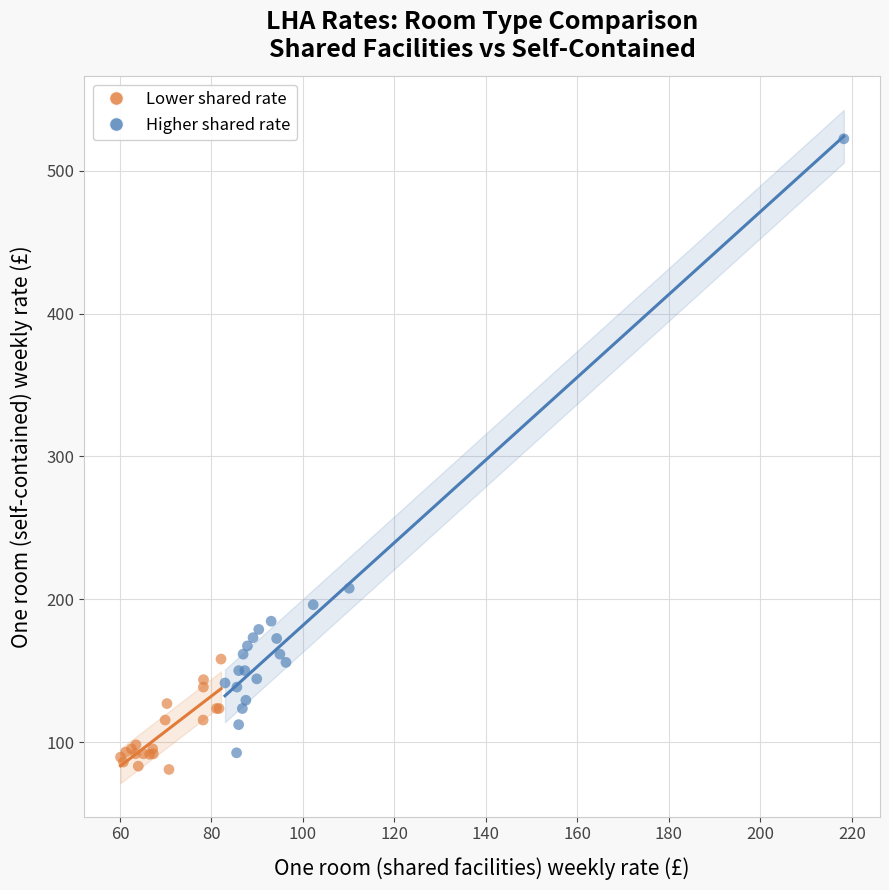

Which series has the widest spread of Y values?

Higher shared rate